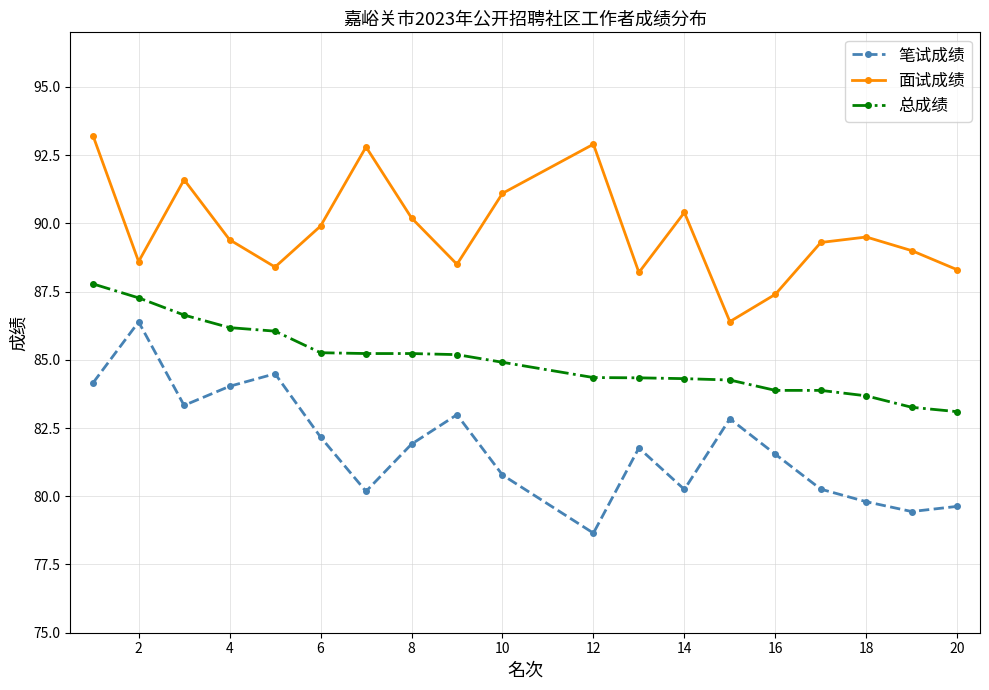

Does the chart have visible grid lines?

Yes